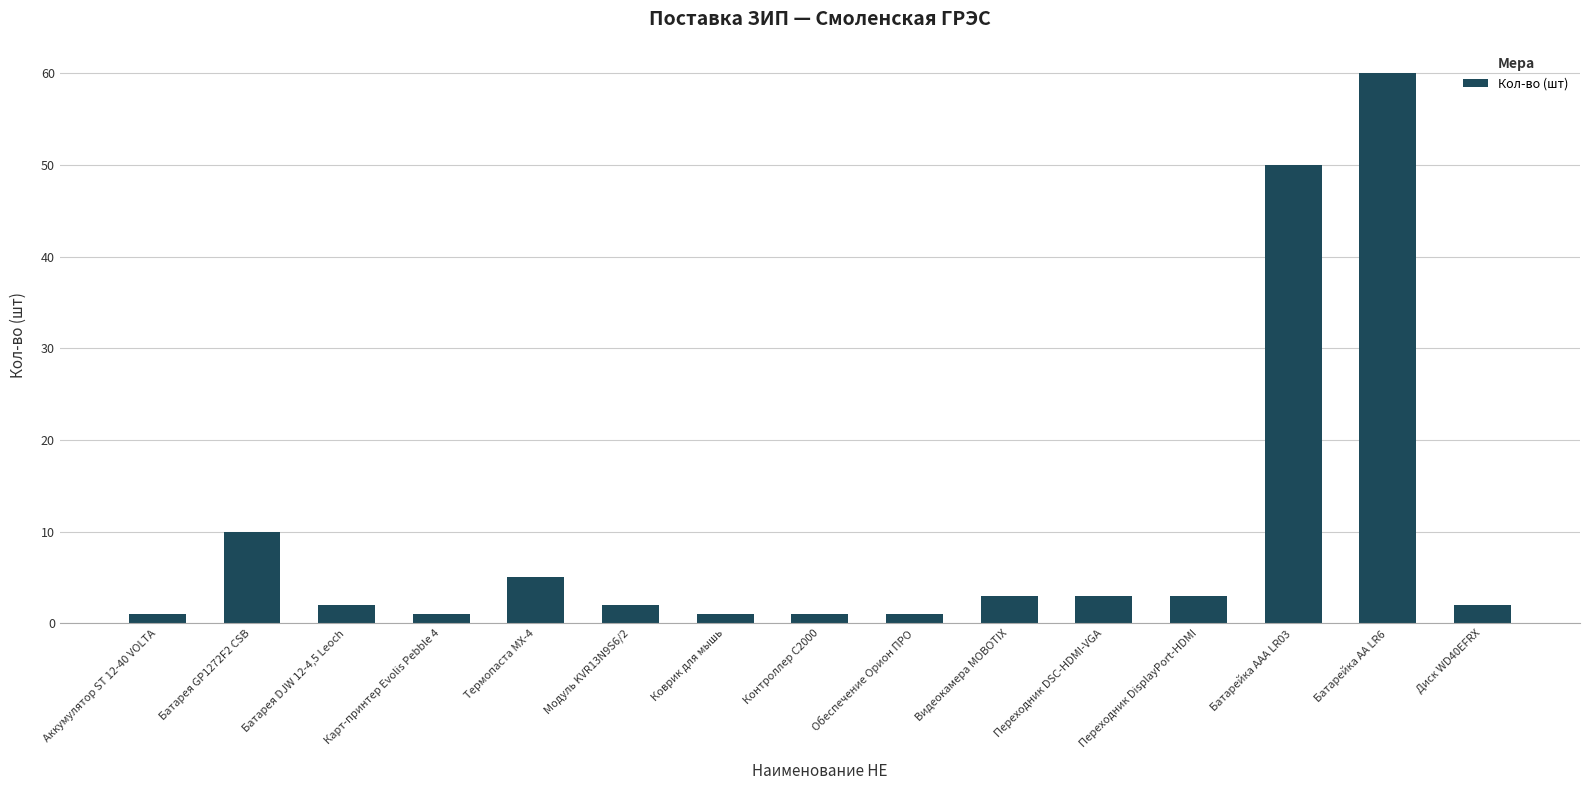

What is the sum of all values?

145